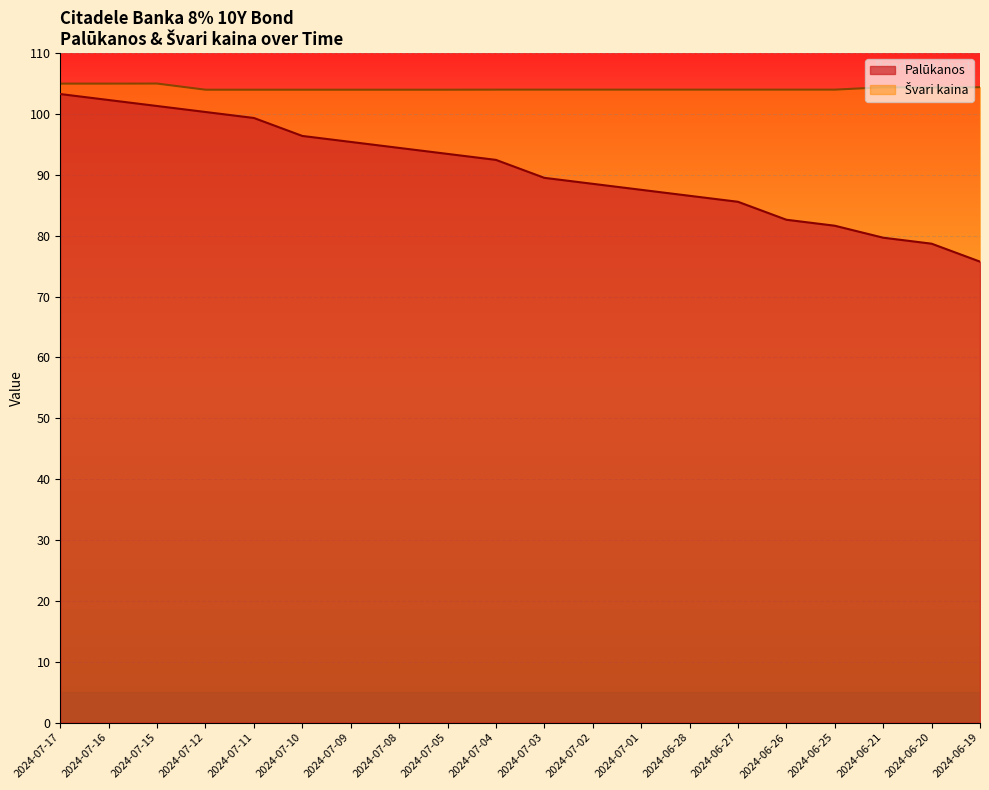

True or false: Palūkanos has a value of 46.5 at 2024-06-21.

False